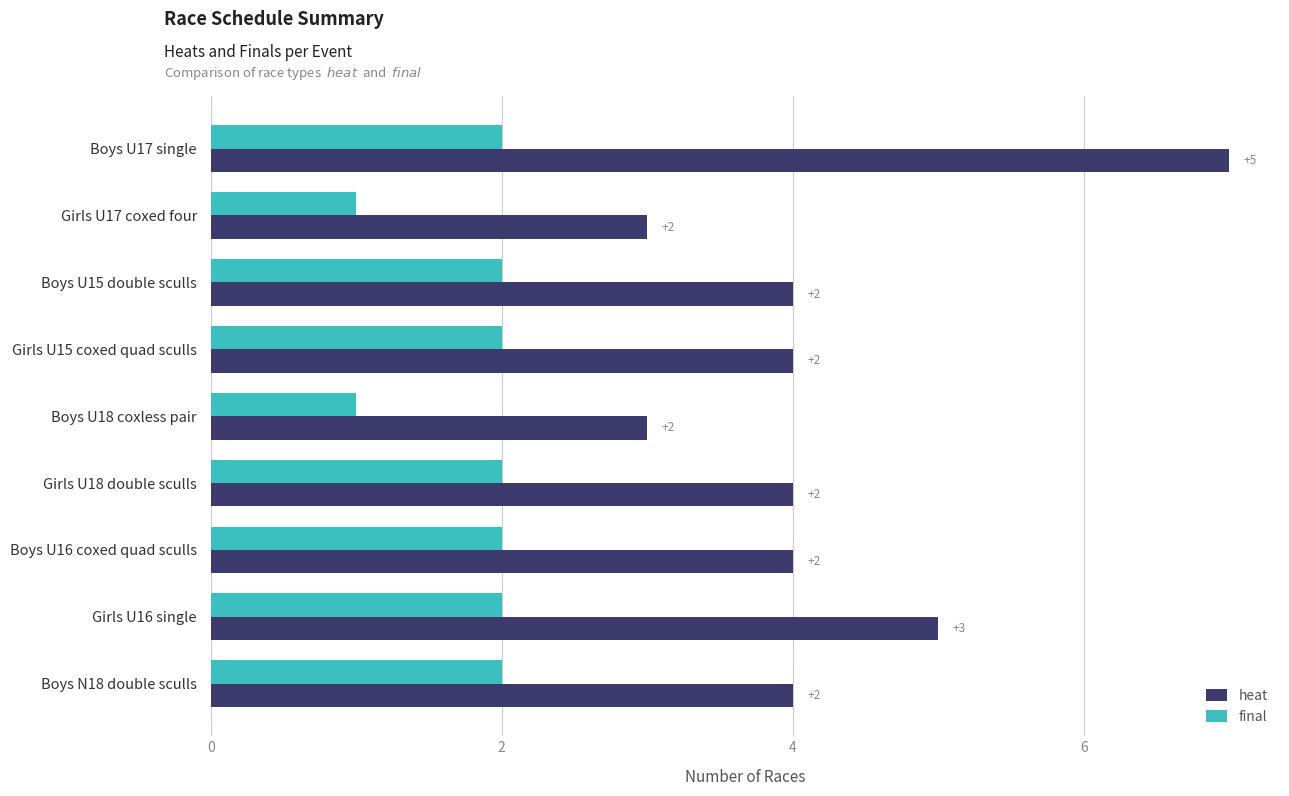

The final series shows 2 at Girls U16 single. True or false?

True